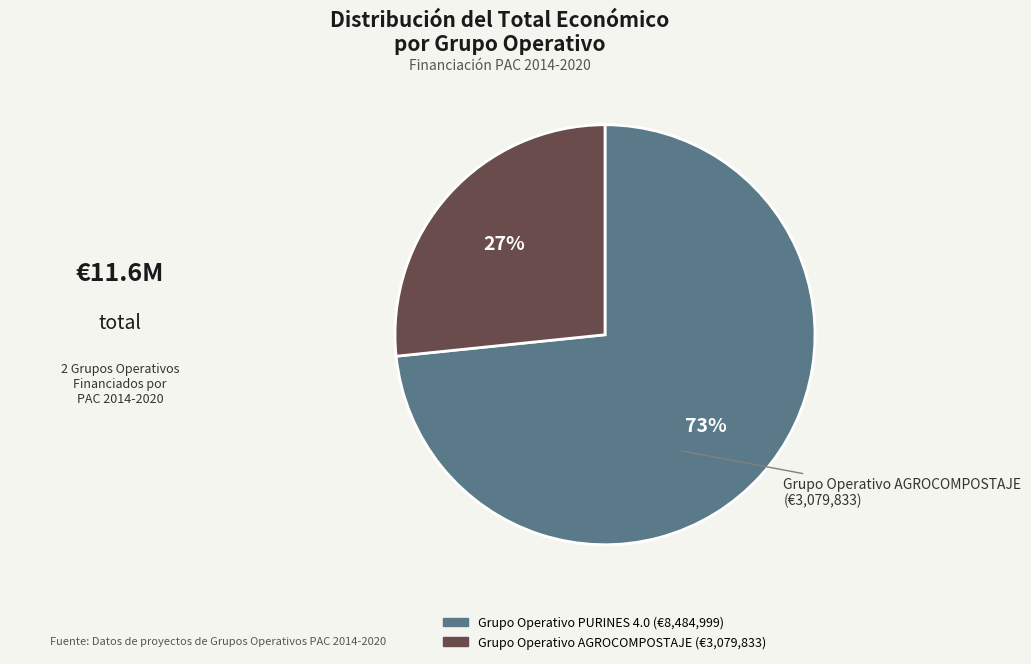

To the nearest percent, what is the average slice percentage?

50%